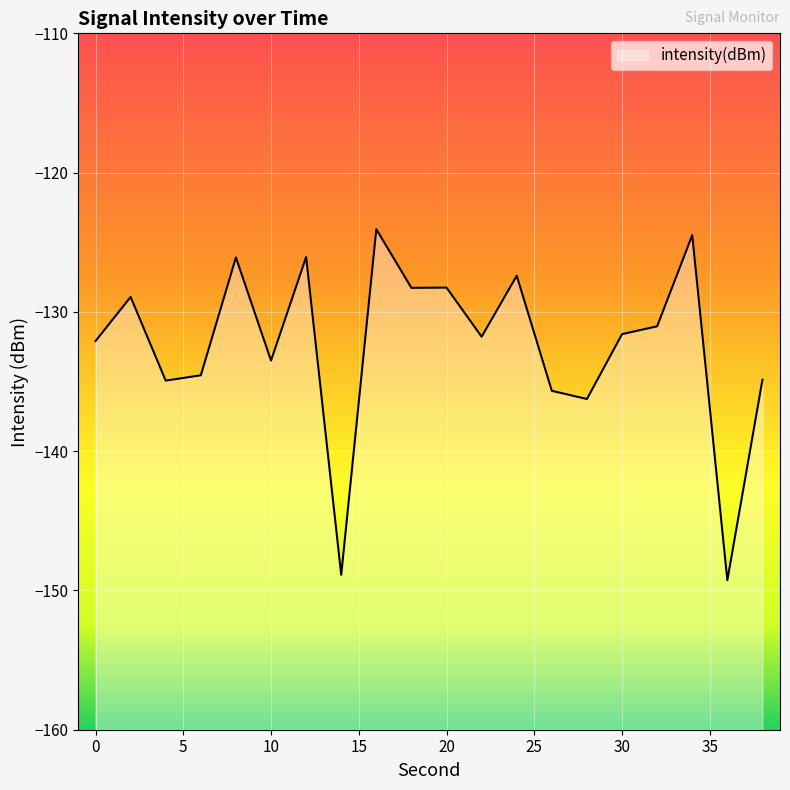

How many interior local valleys (lower than both neighbors) does the data have?

7